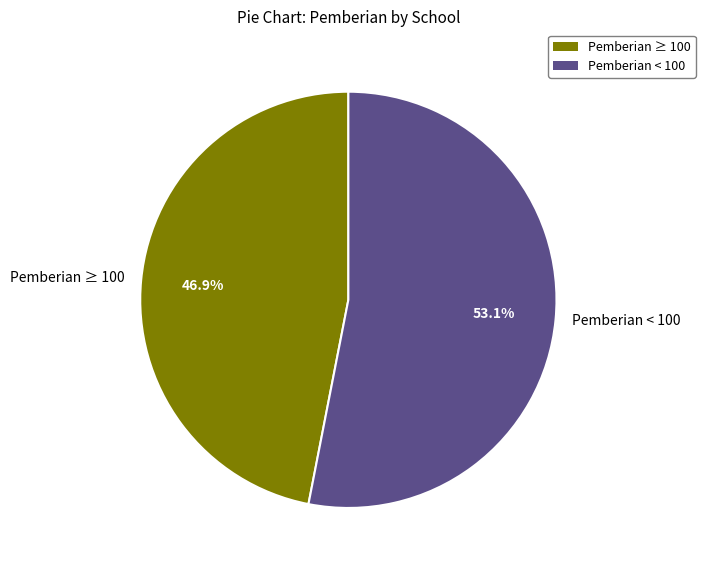

Which has a higher value, Pemberian < 100 or Pemberian ≥ 100?

Pemberian < 100